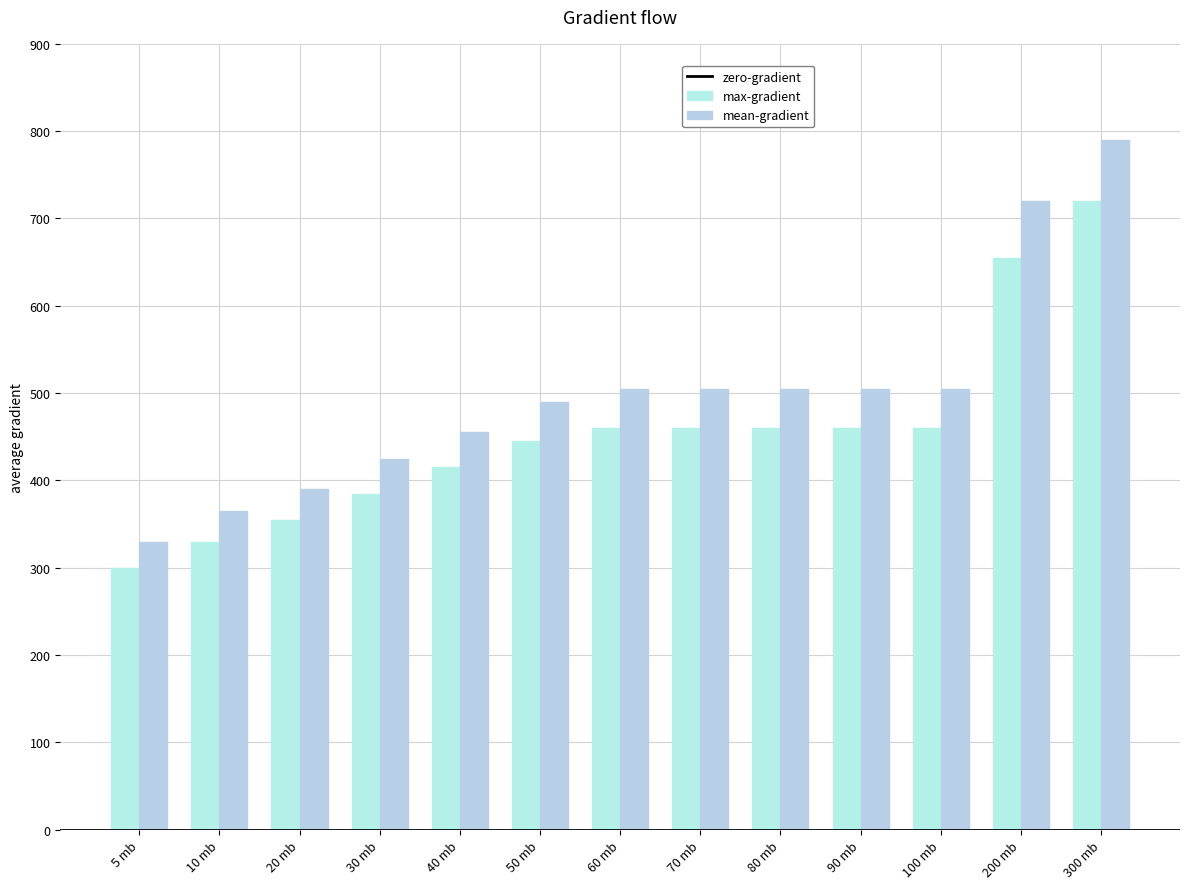

Count the number of data series in this chart.

2